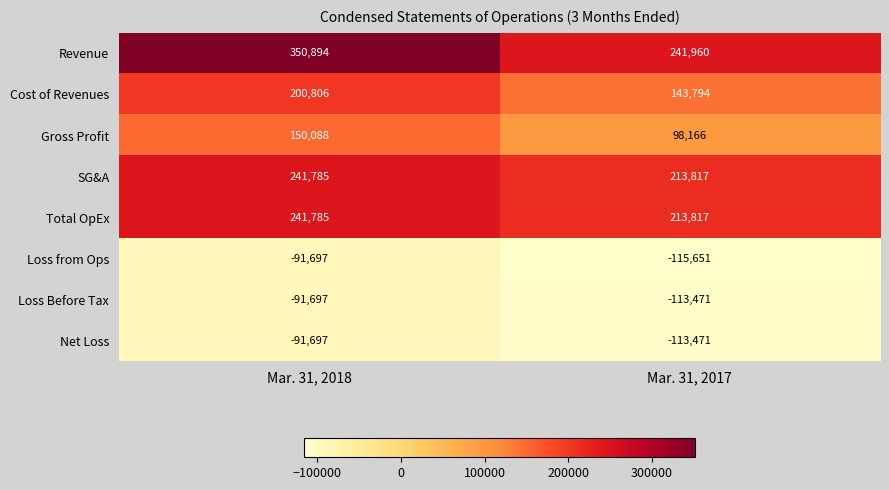

What is the total value across all series at Mar. 31, 2018?

910267